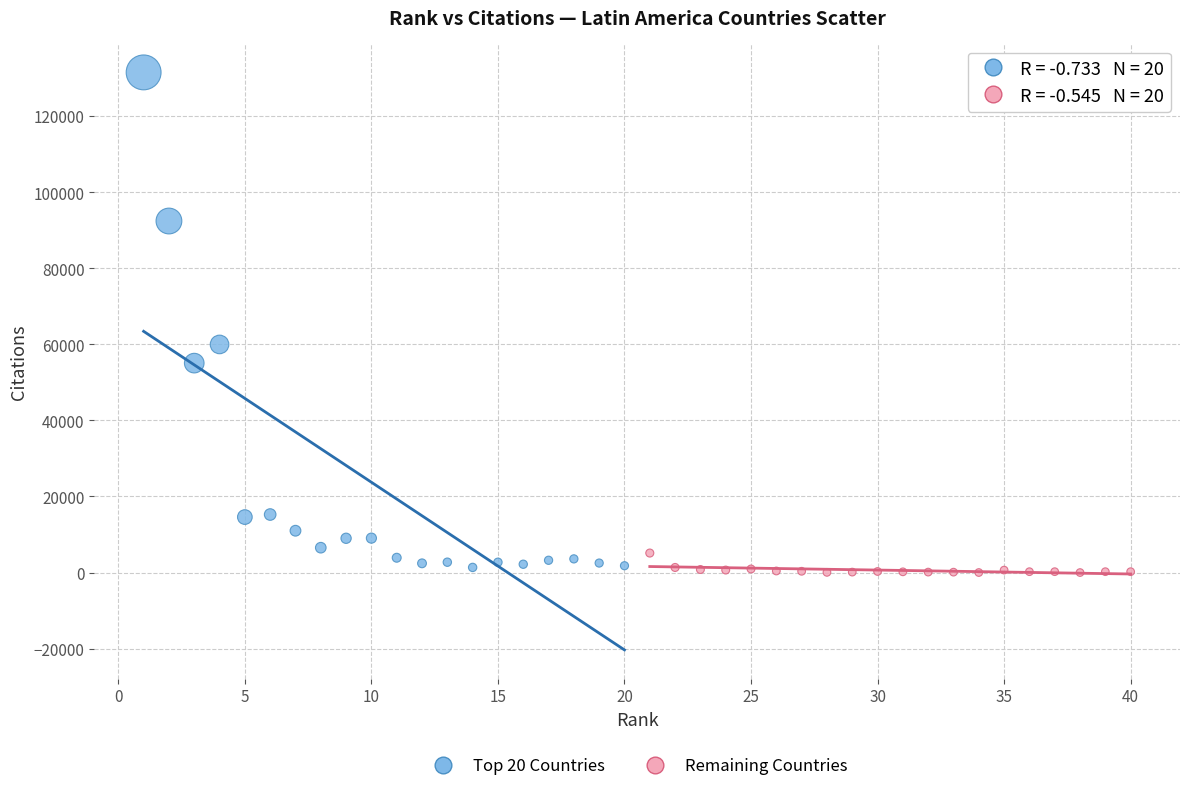

Which series contains the highest Y value?

Top 20 Countries